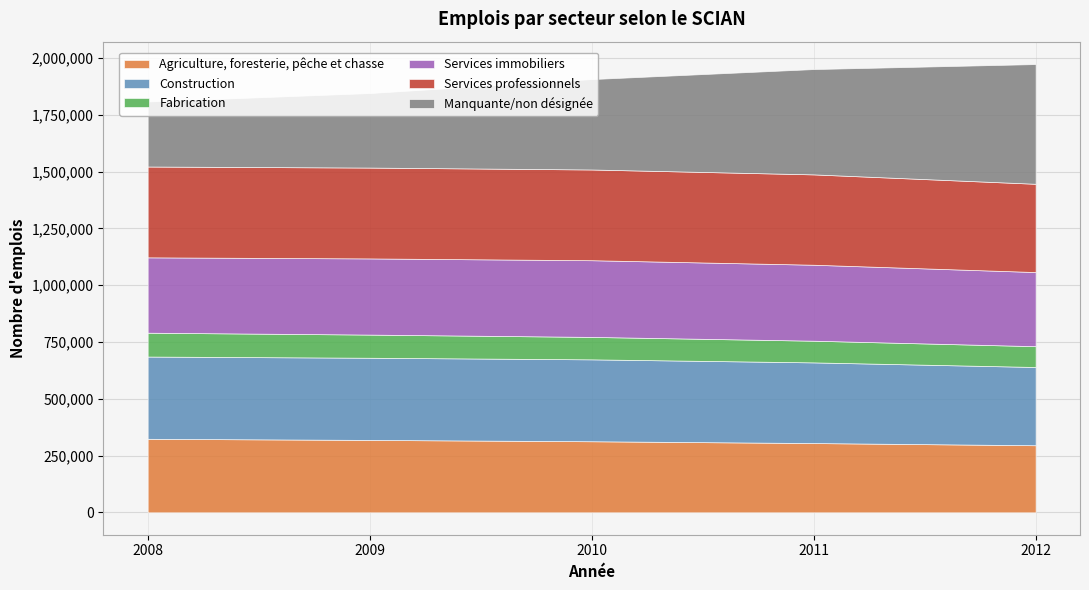

What is the average value of the Services professionnels series?

397234